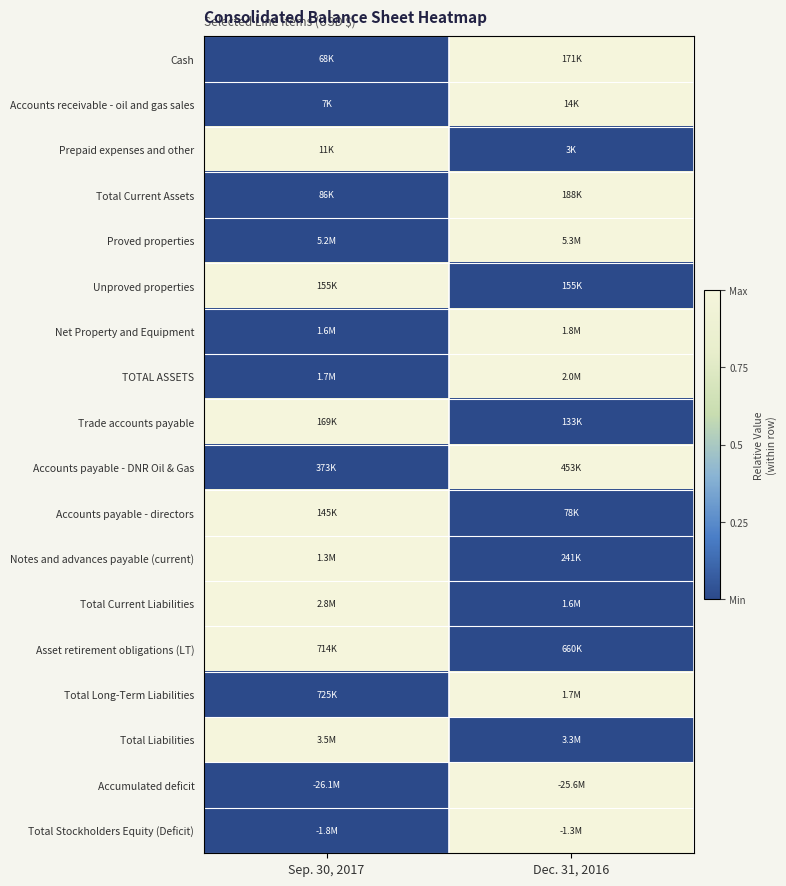

Which category has the lowest value across all series?

Sep. 30, 2017